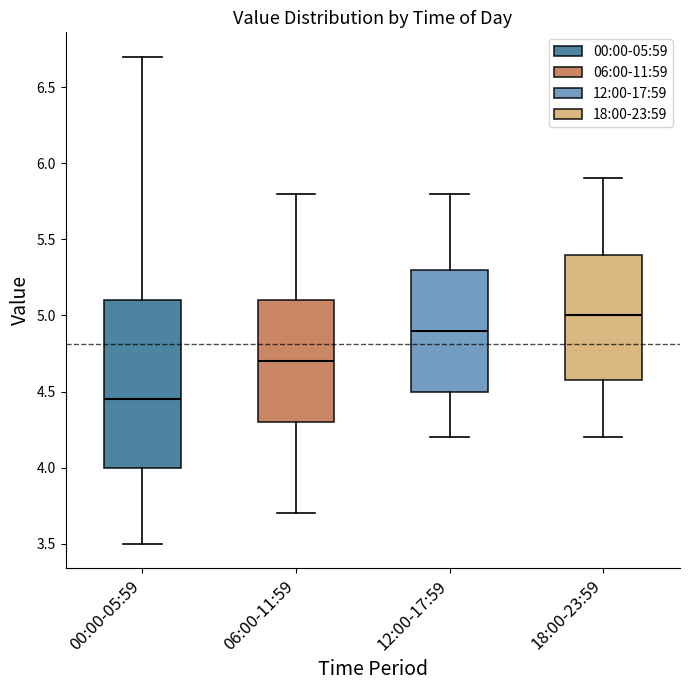

Where is the upper edge of the box for 12:00-17:59 on the y-axis? The values are not printed on the chart, so give them approximately, as read against the axis.

5.30